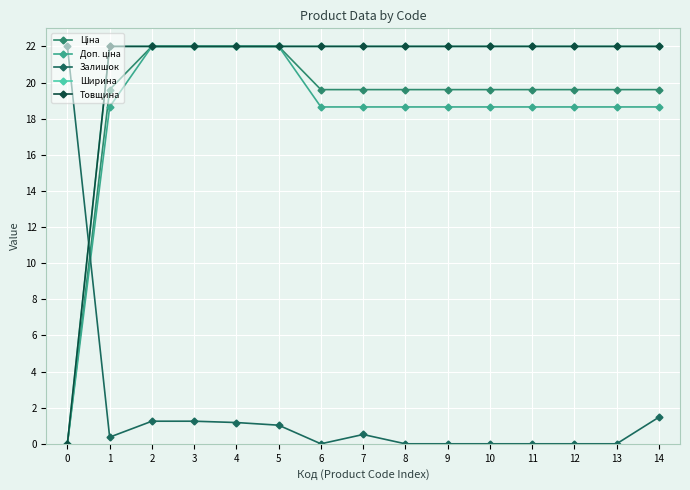

Does the chart have visible grid lines?

Yes